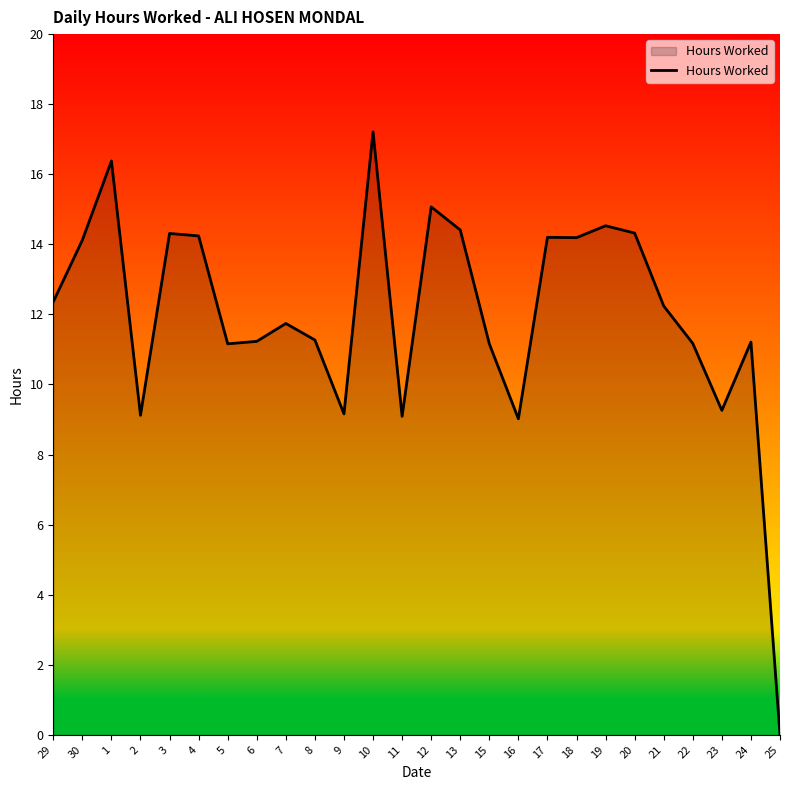

Approximately how many times larger is the value at 5 compared to 21?

0.9